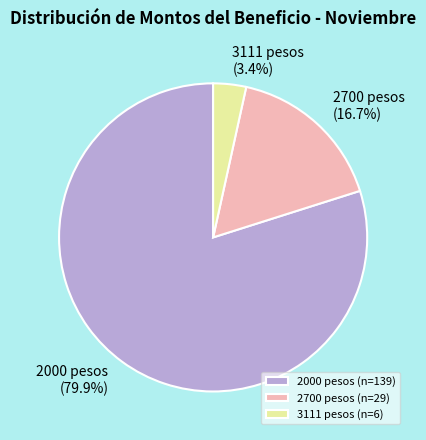

Does 3111 pesos represent more than half of the total?

No